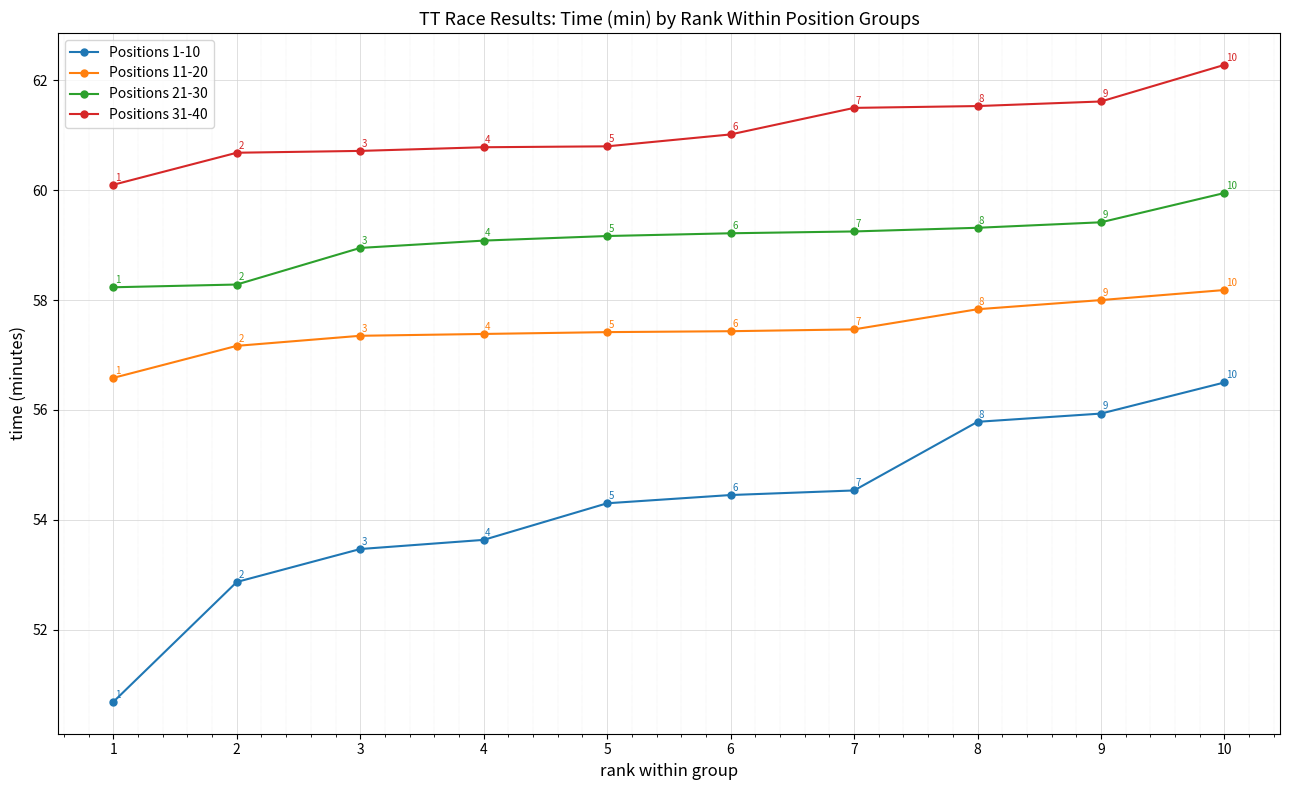

What is the difference between the highest and lowest values at 5?

6.5